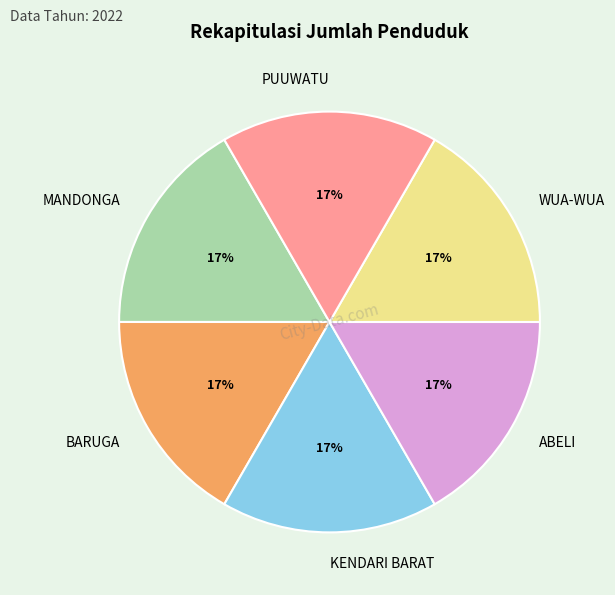

How many segments does this pie chart have?

6